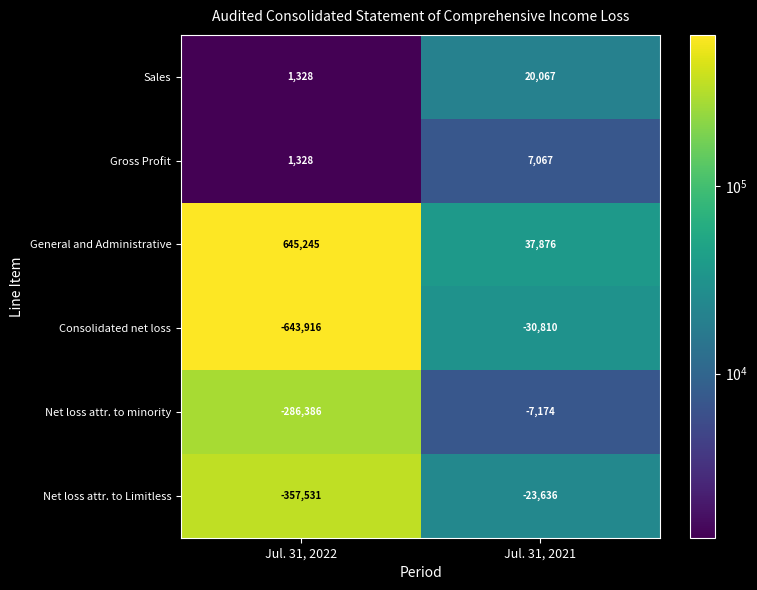

Which label corresponds to the largest value in the chart?

Jul. 31, 2022